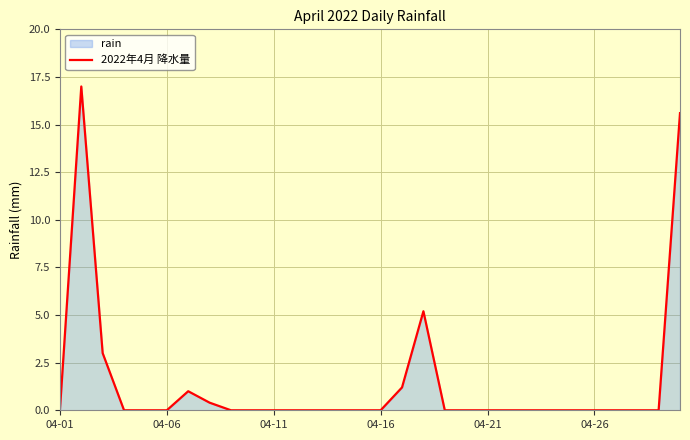

The value at 04-26 is 0.0. True or false?

True